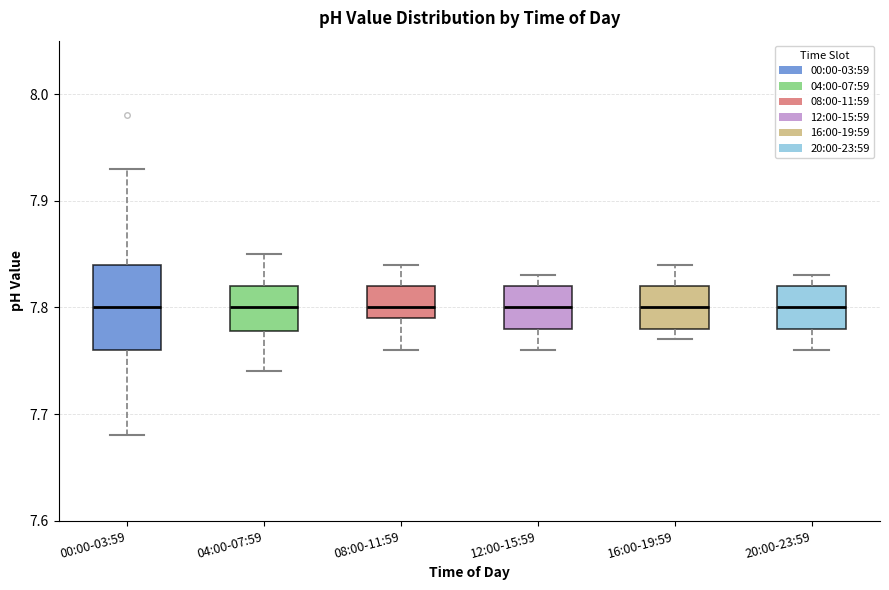

Reading left to right, transcribe this box plot: for each box, give where its median line is, the range the box spans, and where its two whiskers end, as read against the y-axis. The values are not printed on the chart, so give them approximately, as read against the axis.

00:00-03:59: median 7.80, box 7.76 to 7.84, whiskers 7.68 to 7.93
04:00-07:59: median 7.80, box 7.78 to 7.82, whiskers 7.74 to 7.85
08:00-11:59: median 7.80, box 7.79 to 7.82, whiskers 7.76 to 7.84
12:00-15:59: median 7.80, box 7.78 to 7.82, whiskers 7.76 to 7.83
16:00-19:59: median 7.80, box 7.78 to 7.82, whiskers 7.77 to 7.84
20:00-23:59: median 7.80, box 7.78 to 7.82, whiskers 7.76 to 7.83